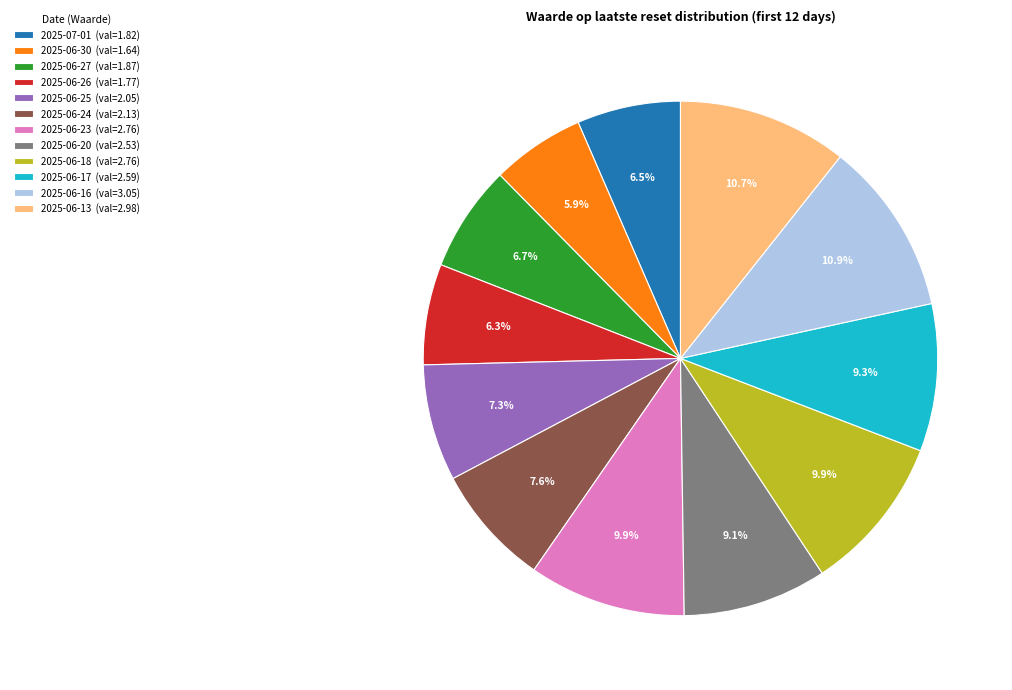

How much of the chart is everything except 2025-06-16 (val=3.05)?

89.1%